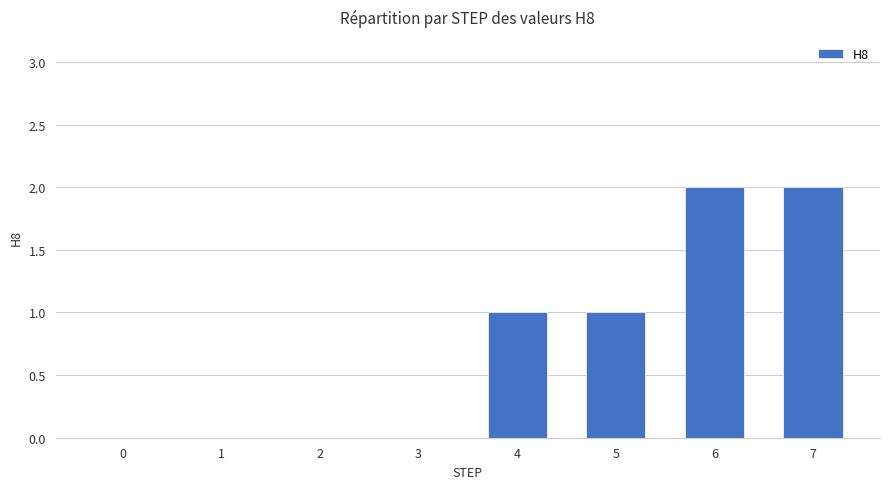

What is the maximum value shown in the chart?

2